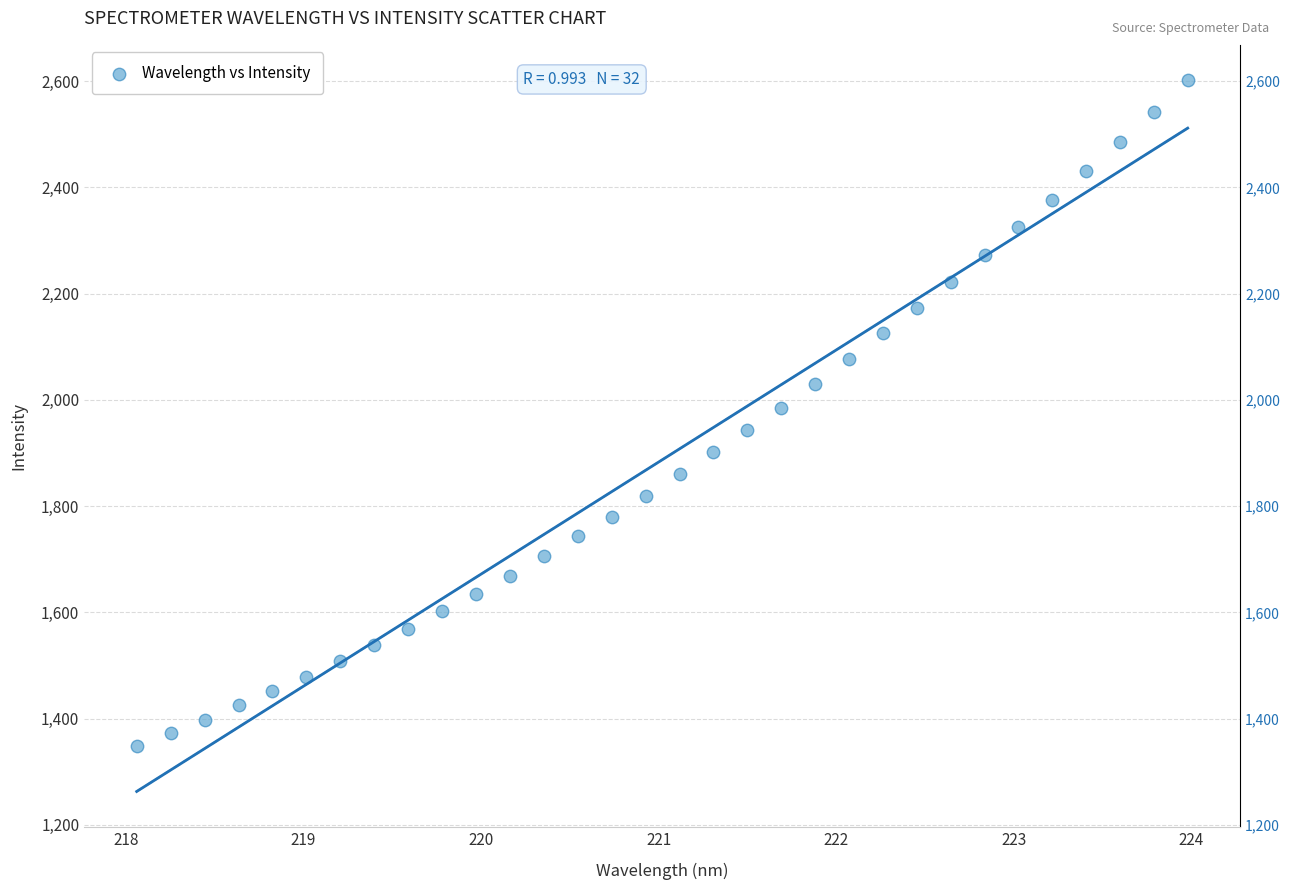

What is the range of X values (max minus min)?

5.9